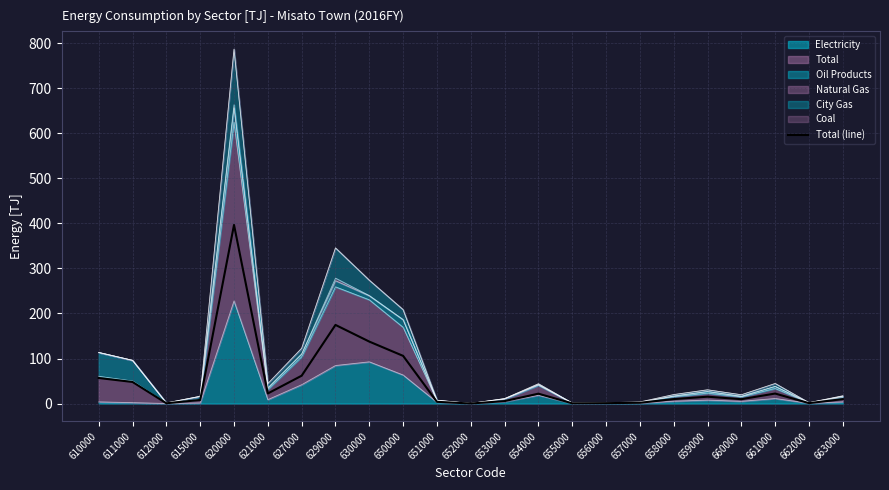

Does the chart display data point markers on the line(s)?

No